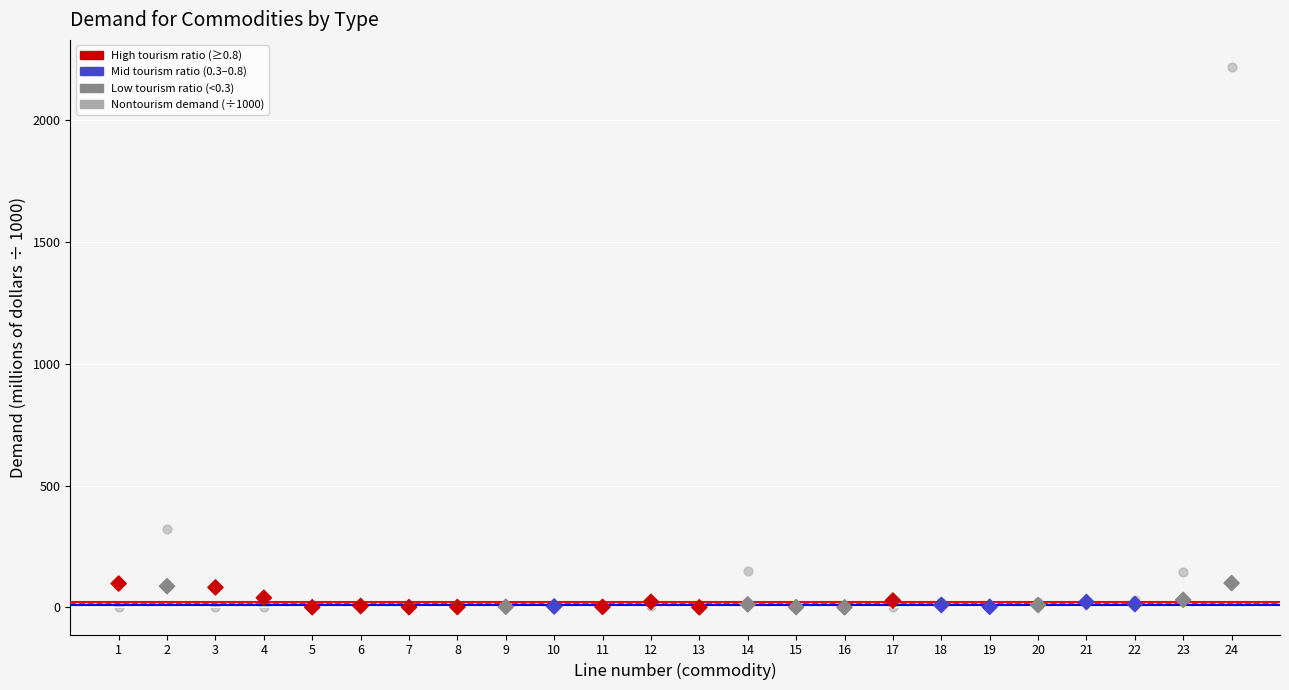

Across all series, what Y value is closest to 1108?

322.2